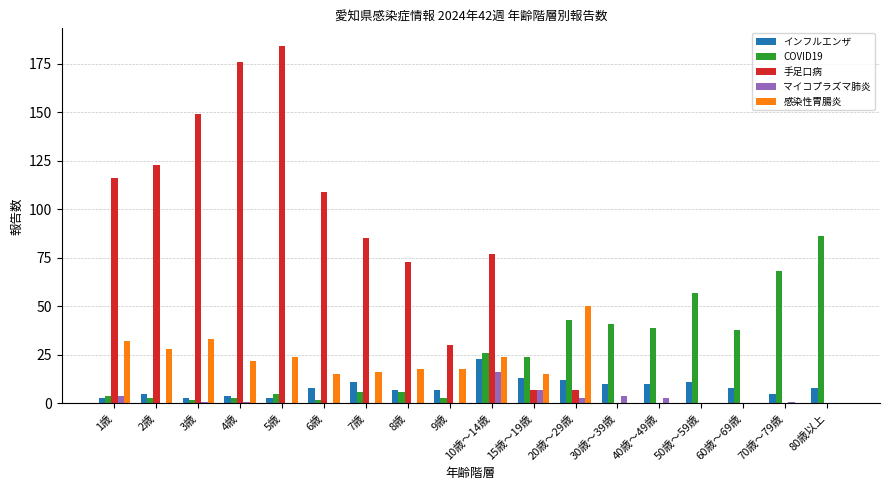

Are the bars horizontal?

No